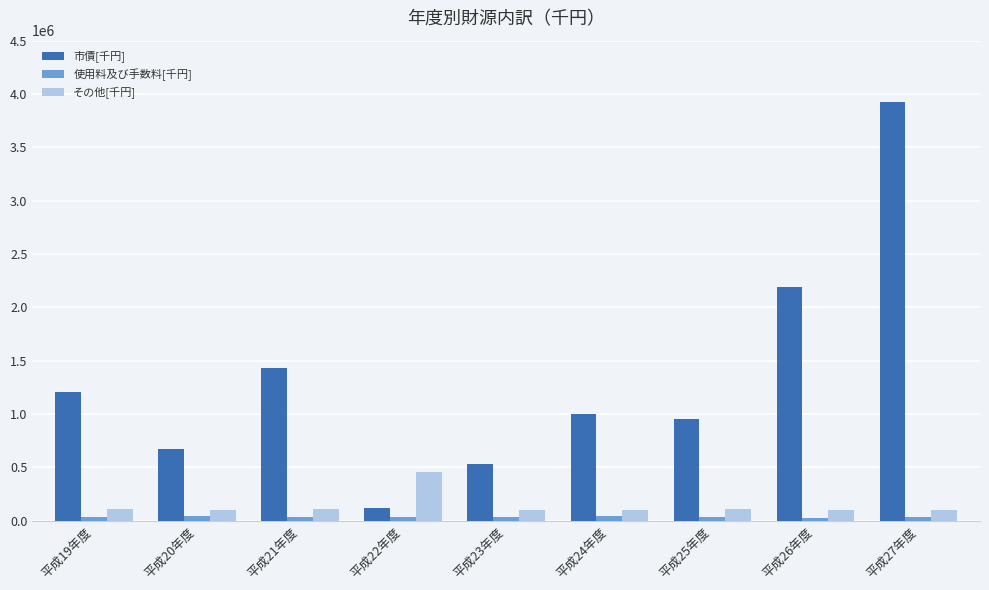

What is the smallest value displayed?

28974